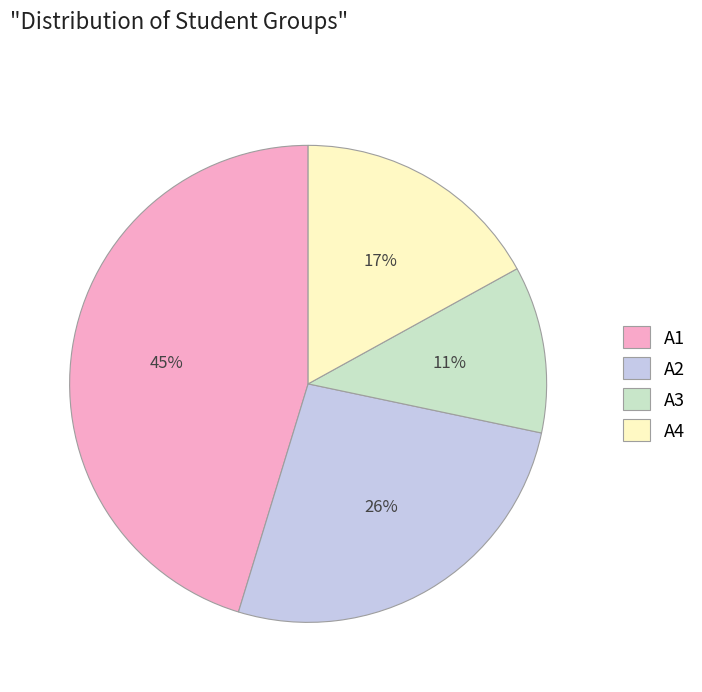

Which category has the biggest portion of the pie?

A1